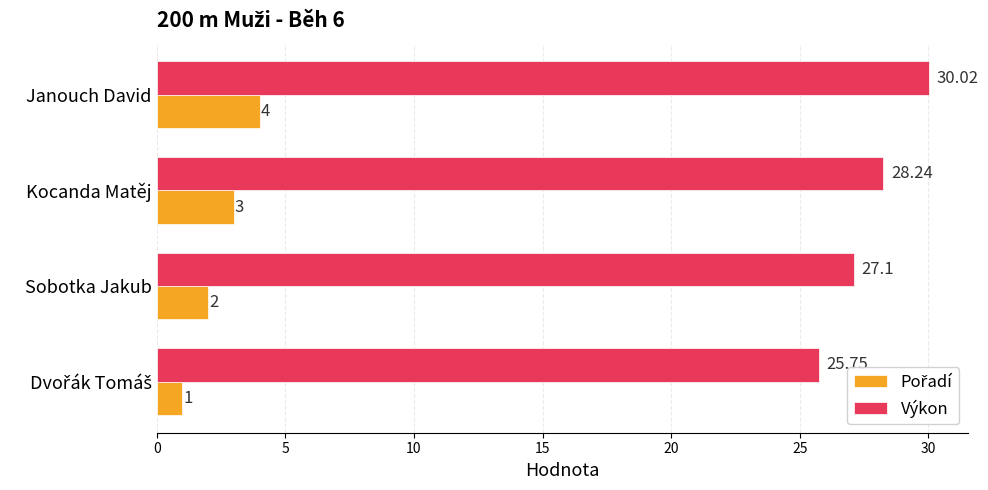

Which series has the largest total across all categories?

Výkon